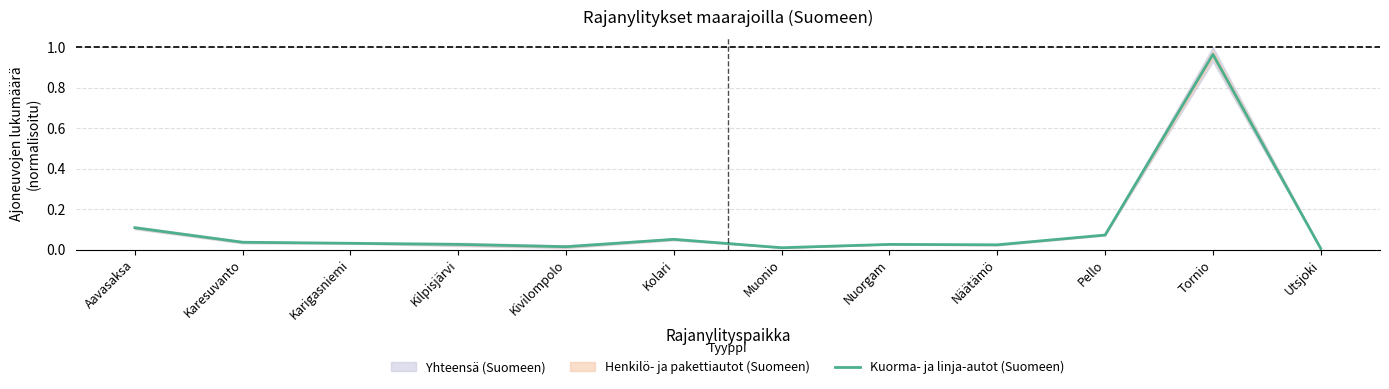

Where is the first local maximum?

Kolari